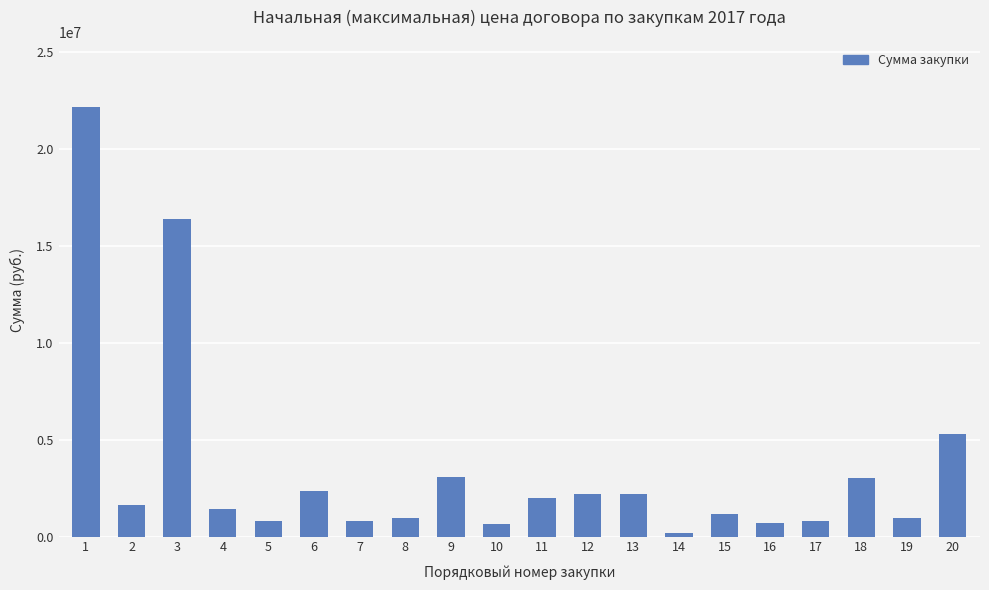

What is the greatest value displayed?

22143880